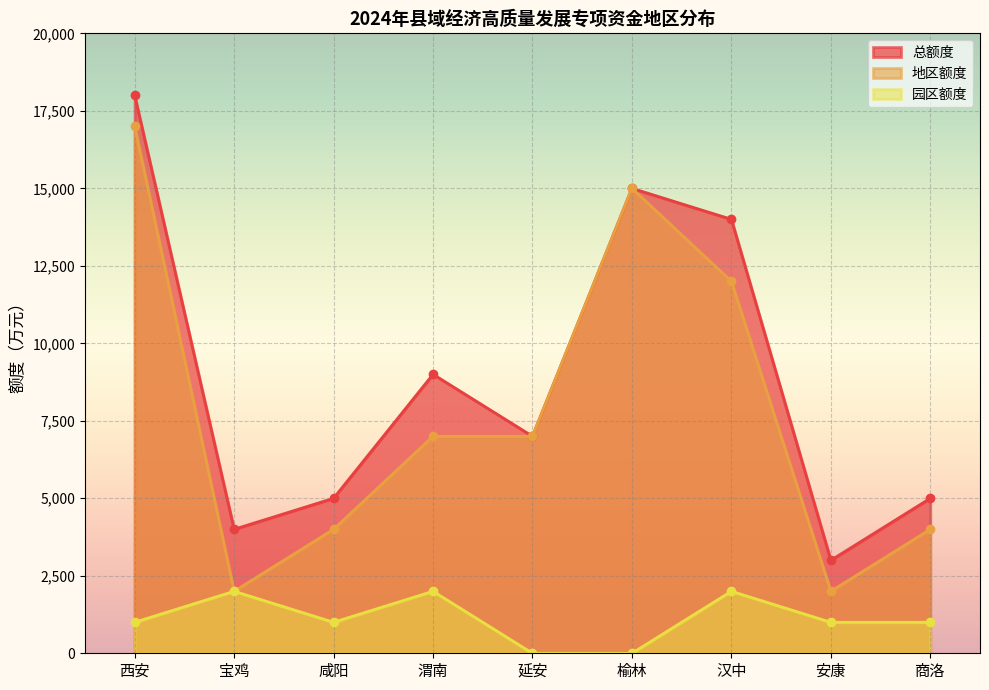

Rank the series at 安康 from lowest to highest value.

园区额度, 地区额度, 总额度